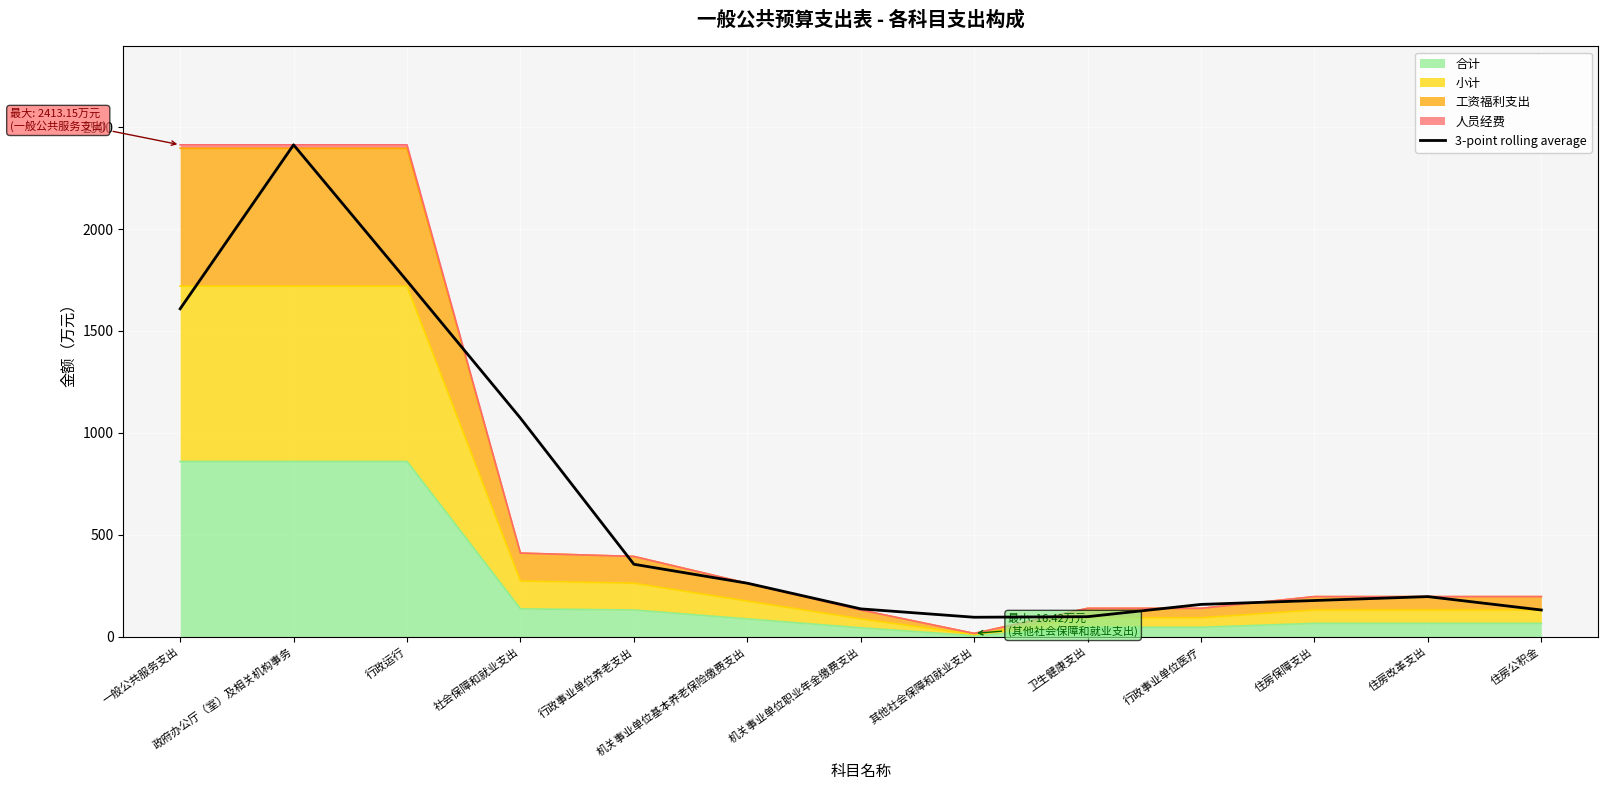

What is the label of the 5th point from the left?

行政事业单位养老支出